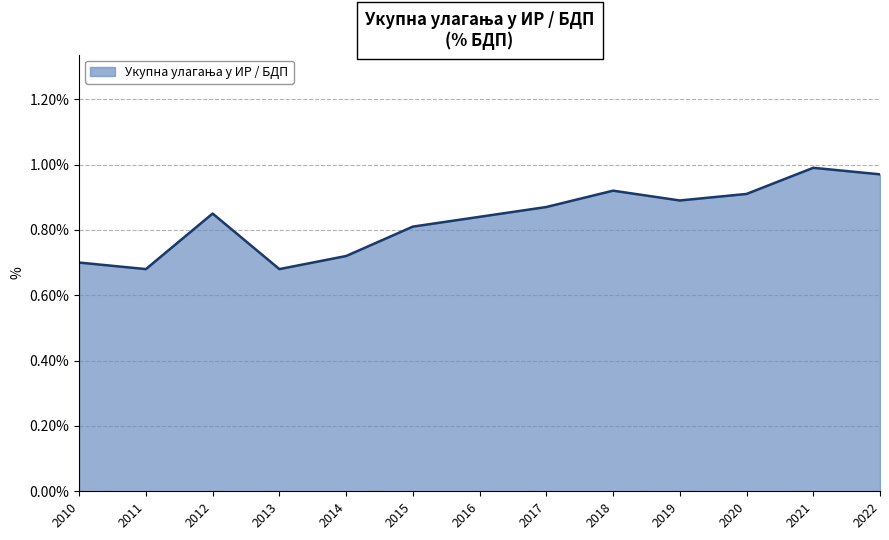

What is the difference between the maximum and minimum values?

0.3